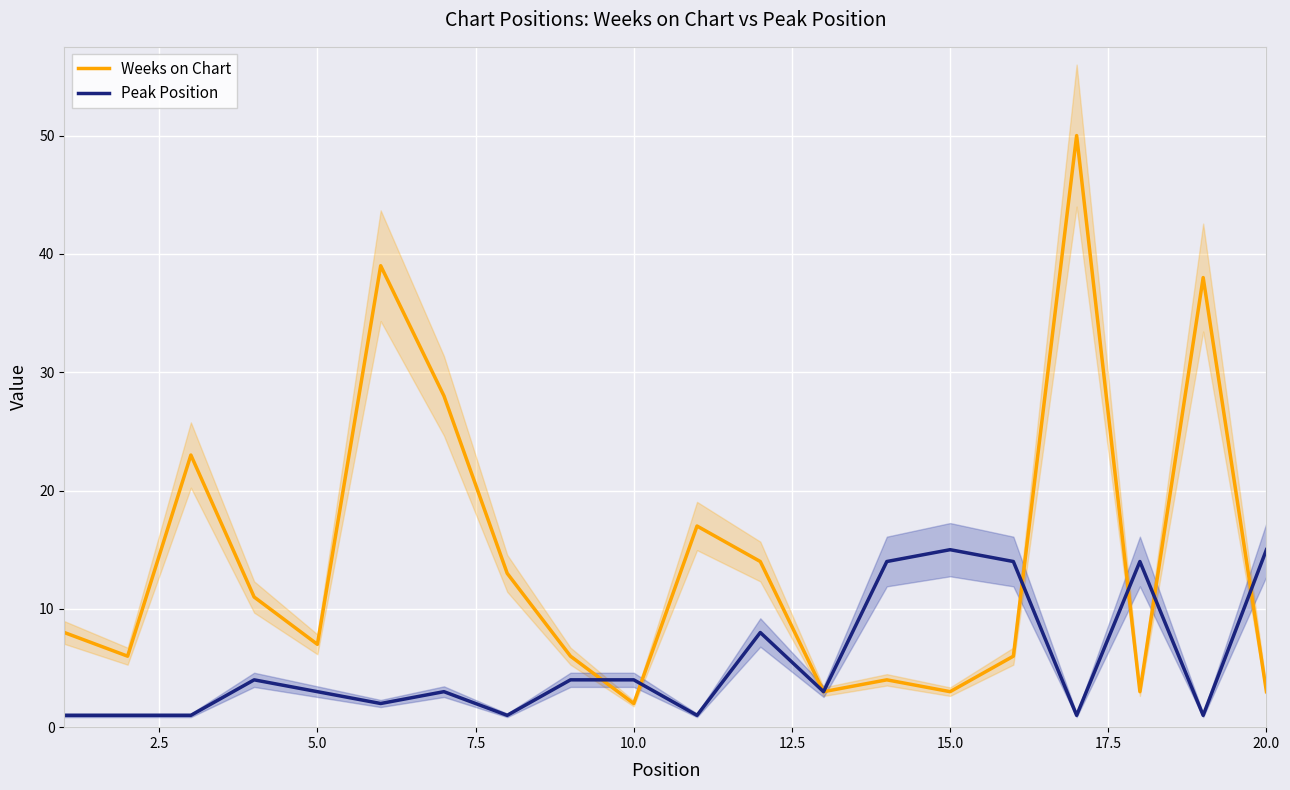

What is the minimum value for Weeks on Chart?

2